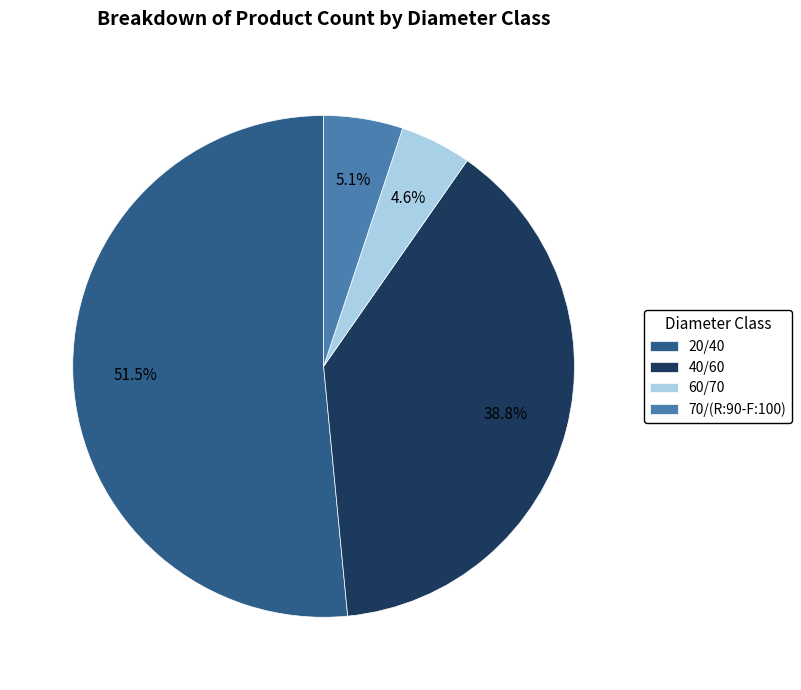

To the nearest percent, what is the difference between the 40/60 and 20/40 slice percentages?

13%